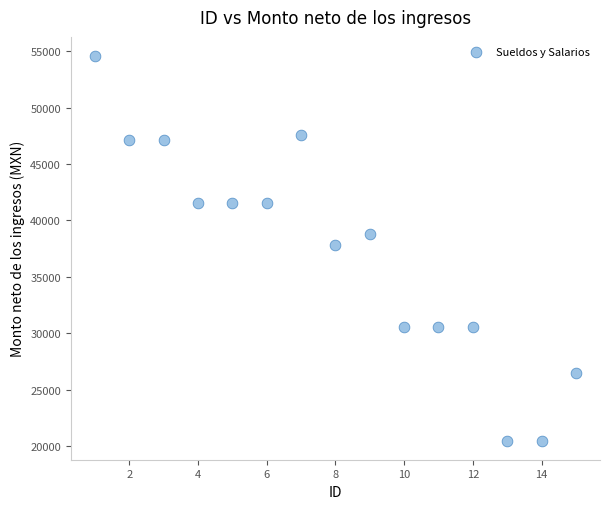

What is the range of X values (max minus min)?

14.0